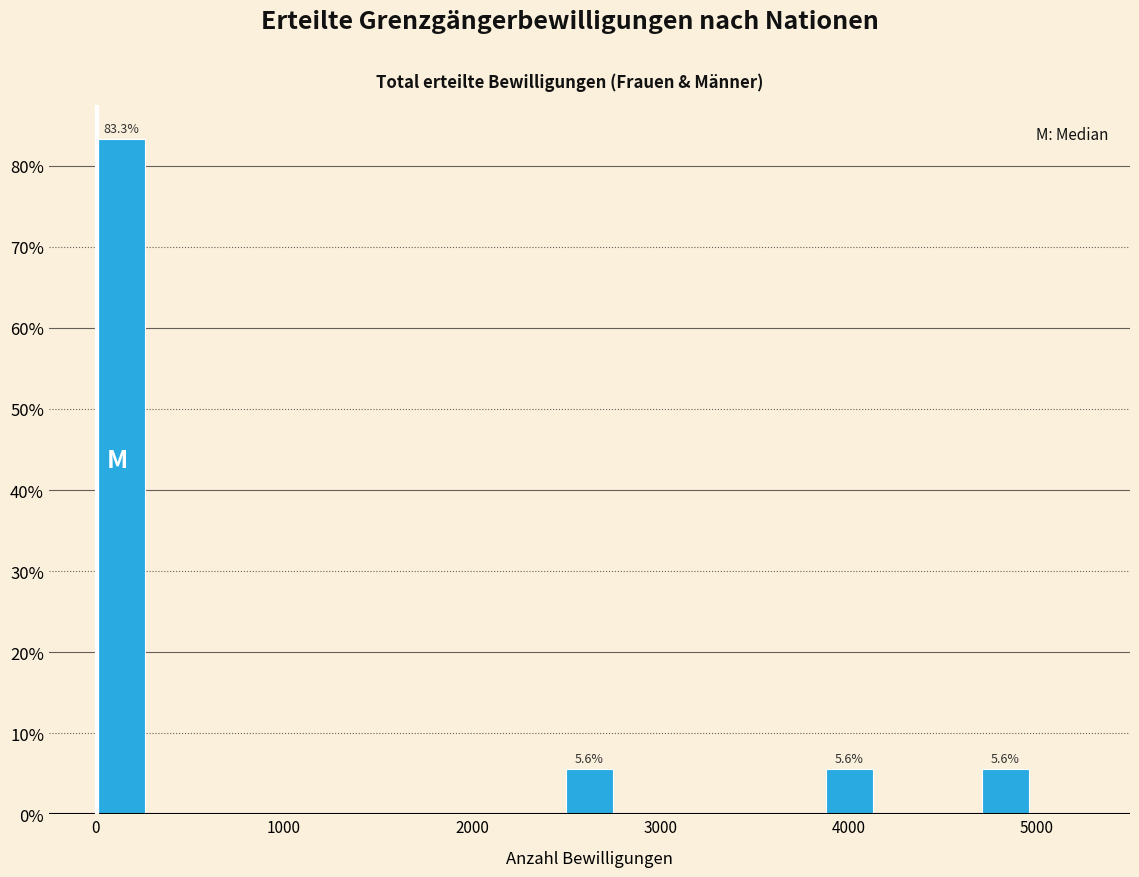

Around what value on the x-axis is the tallest bar? Give the approximate position of its centre, as read against the axis.

100